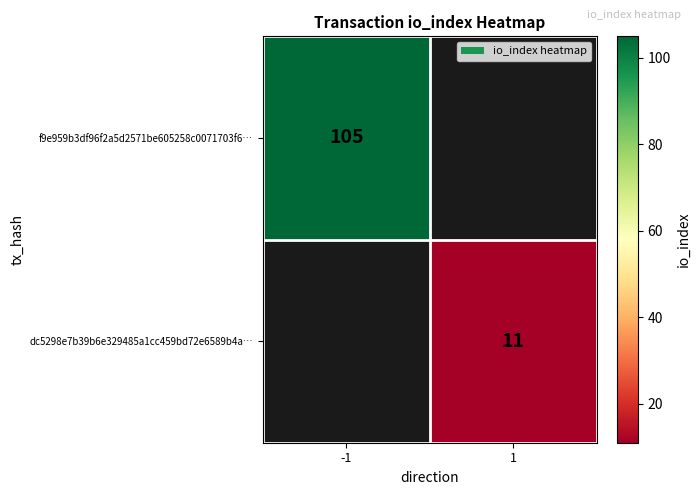

Is it true that f9e959b3df96f2a5d2571be605258c0071703f6… equals 40 at -1?

False